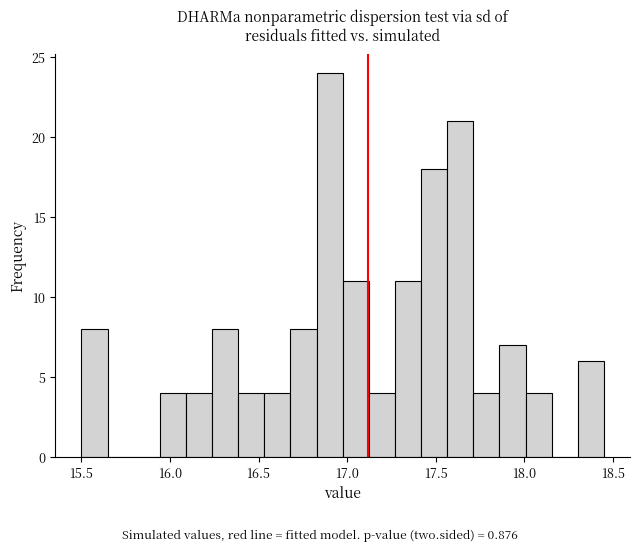

Read against the x-axis, roughly where is the centre of the tallest bar?

16.90